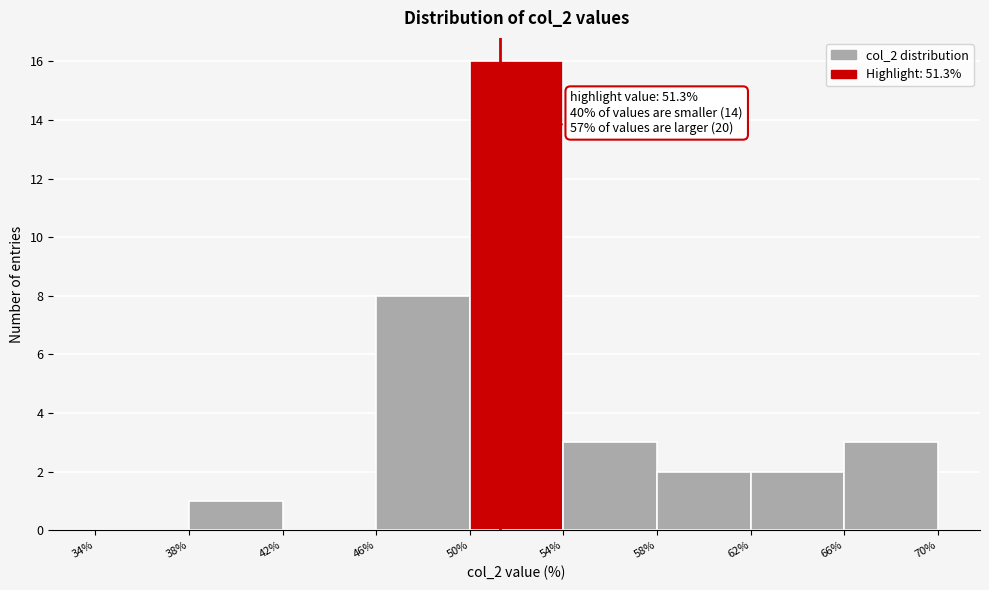

Over which range of the x-axis is the bar tallest?

50% to 54%